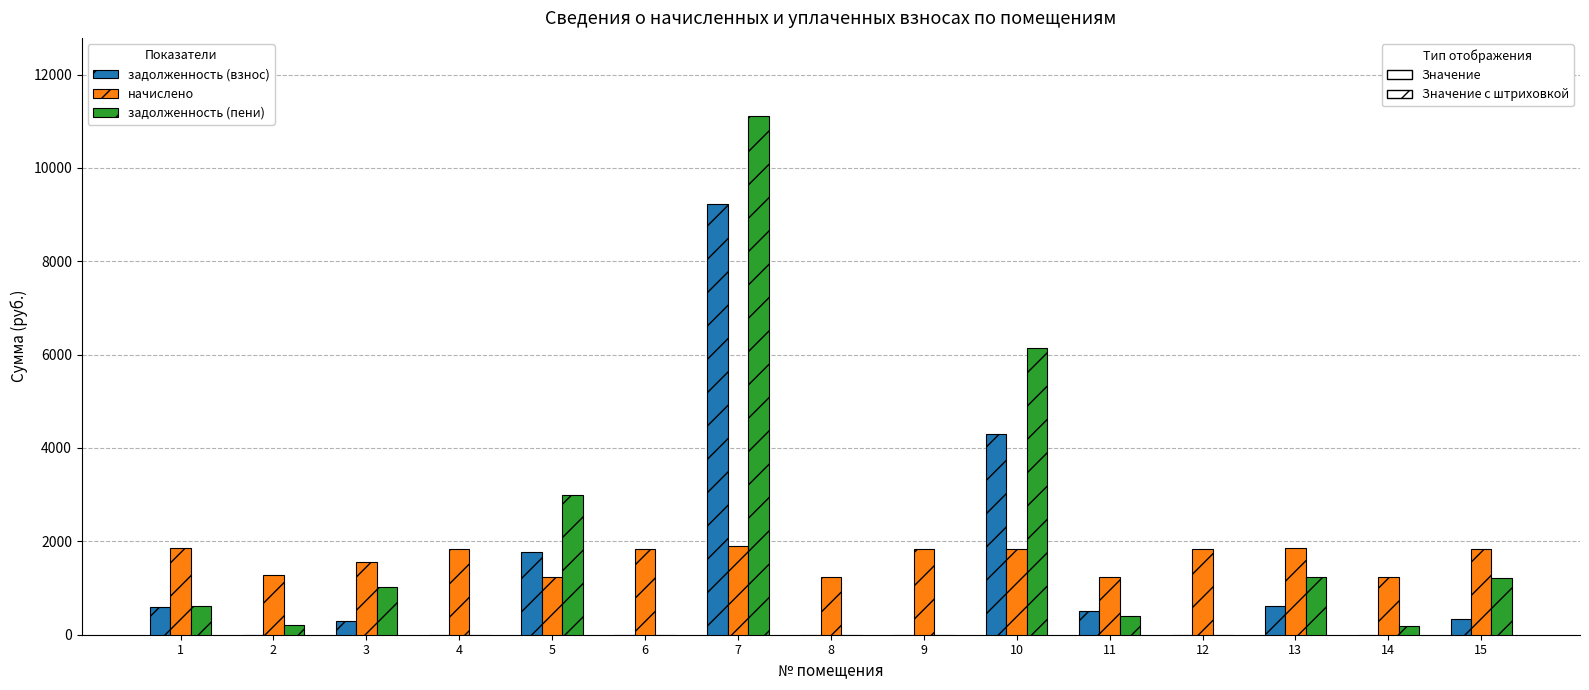

Are the bars grouped side by side (vs. stacked)?

Yes